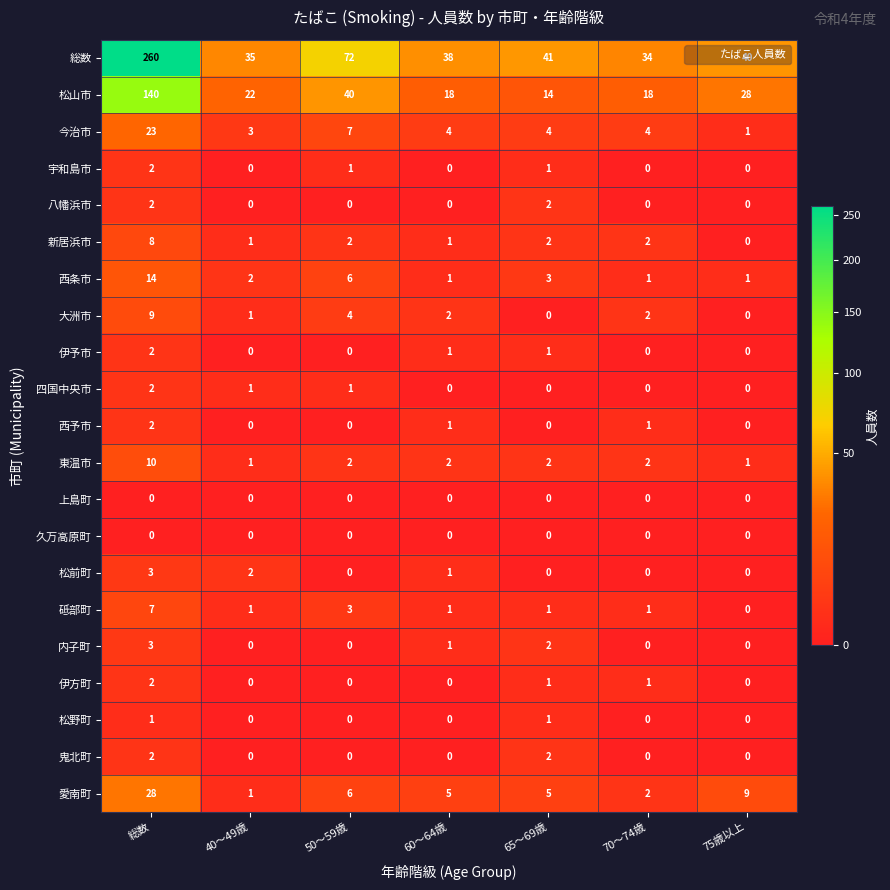

The value of 伊方町 at 60～64歳 is 1. True or false?

False